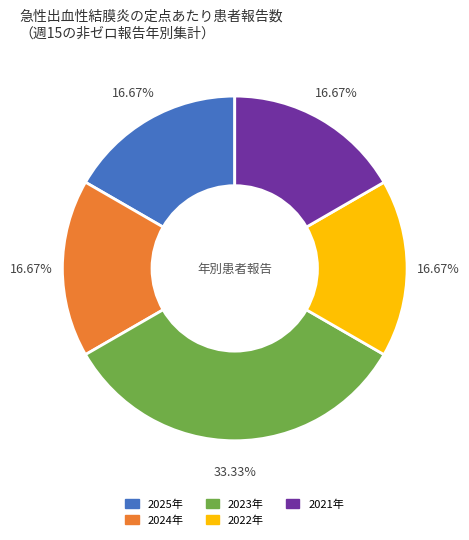

Does 2023年 represent more than half of the total?

No